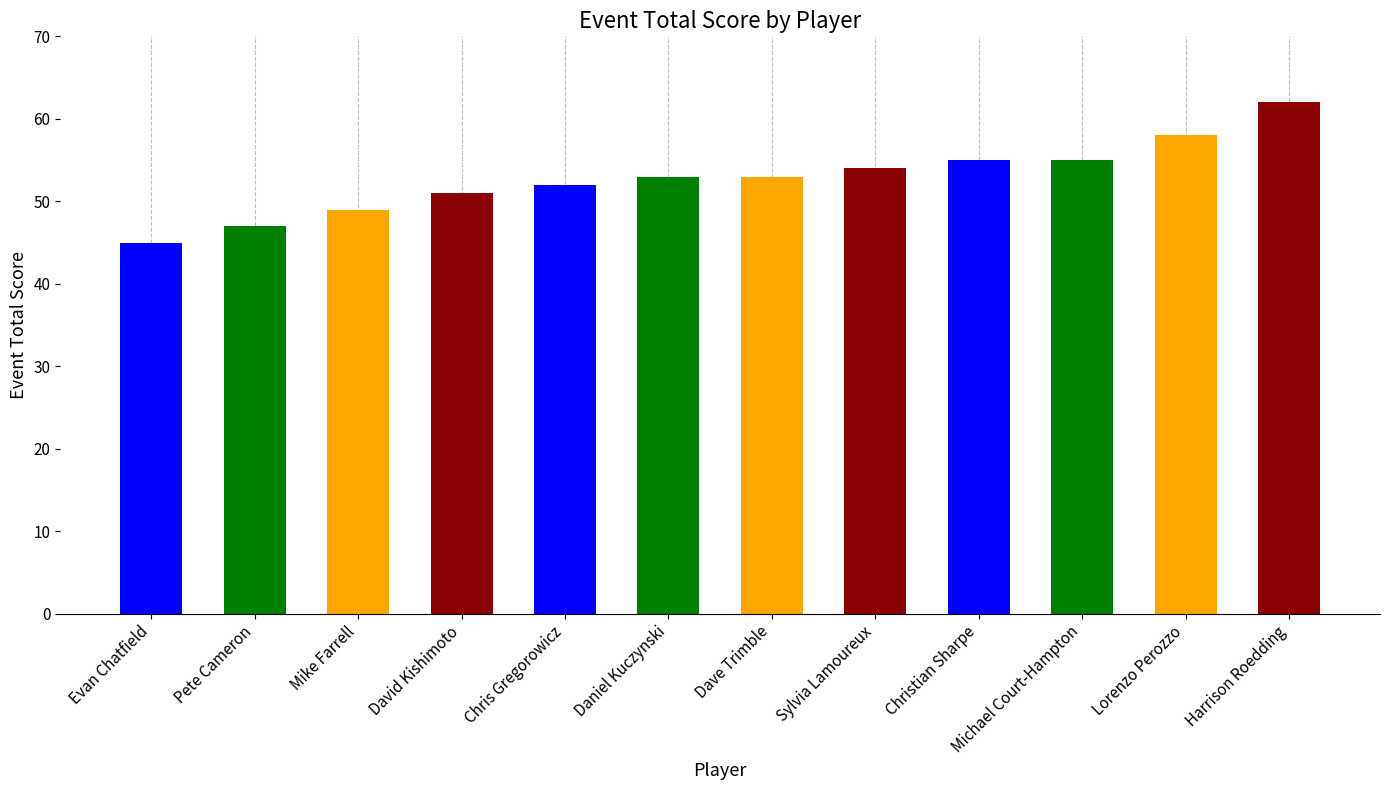

Reading left to right, list all the values displayed in this chart.

45	47	49	51	52	53	53	54	55	55	58	62